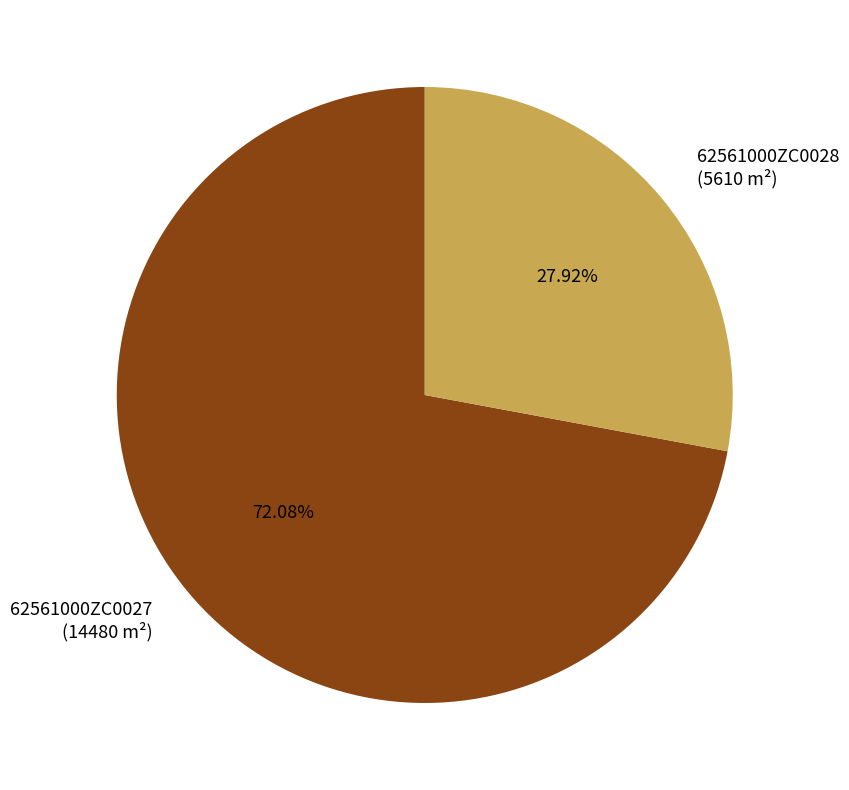

How many segments does this pie chart have?

2